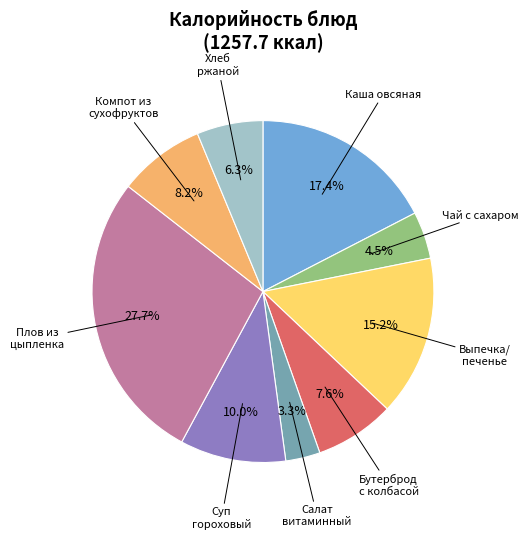

Is there any slice that represents more than half of the pie?

No